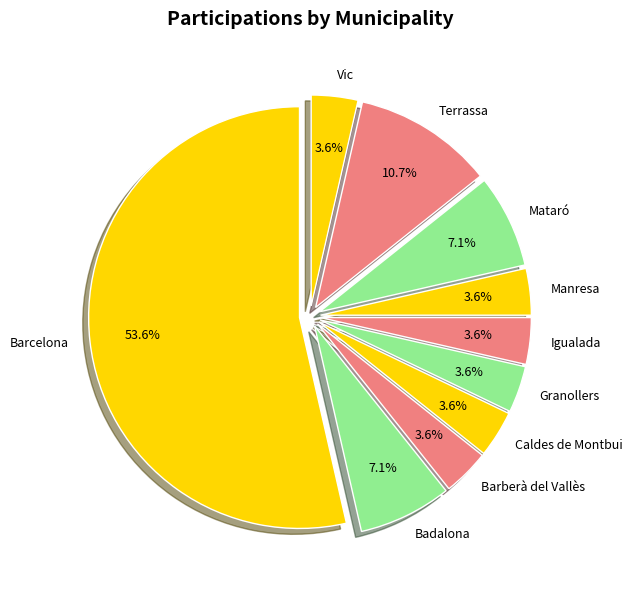

Between Terrassa and Badalona, which is larger?

Terrassa